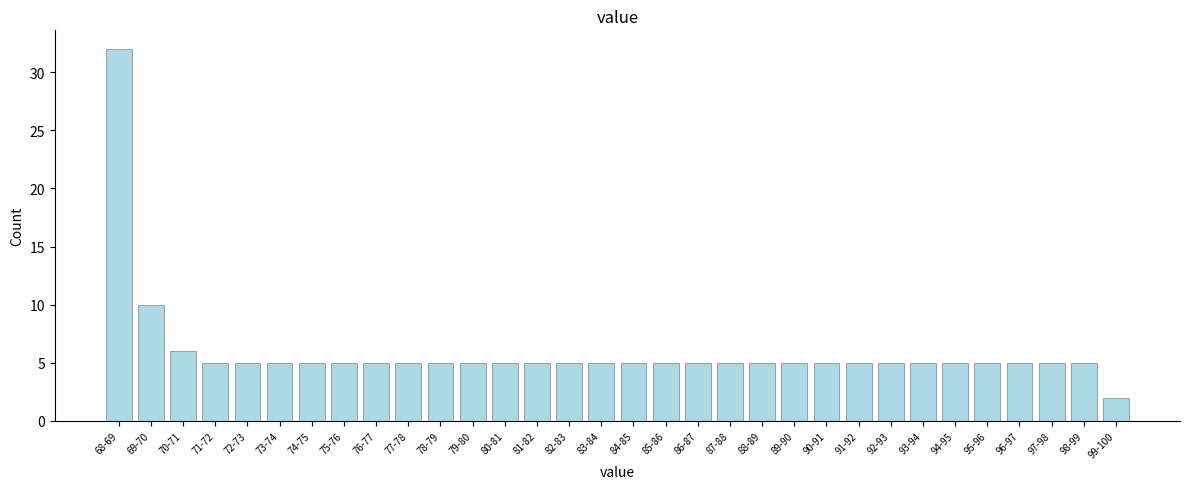

What is the sum of the values at 72-73 and 99-100?

7